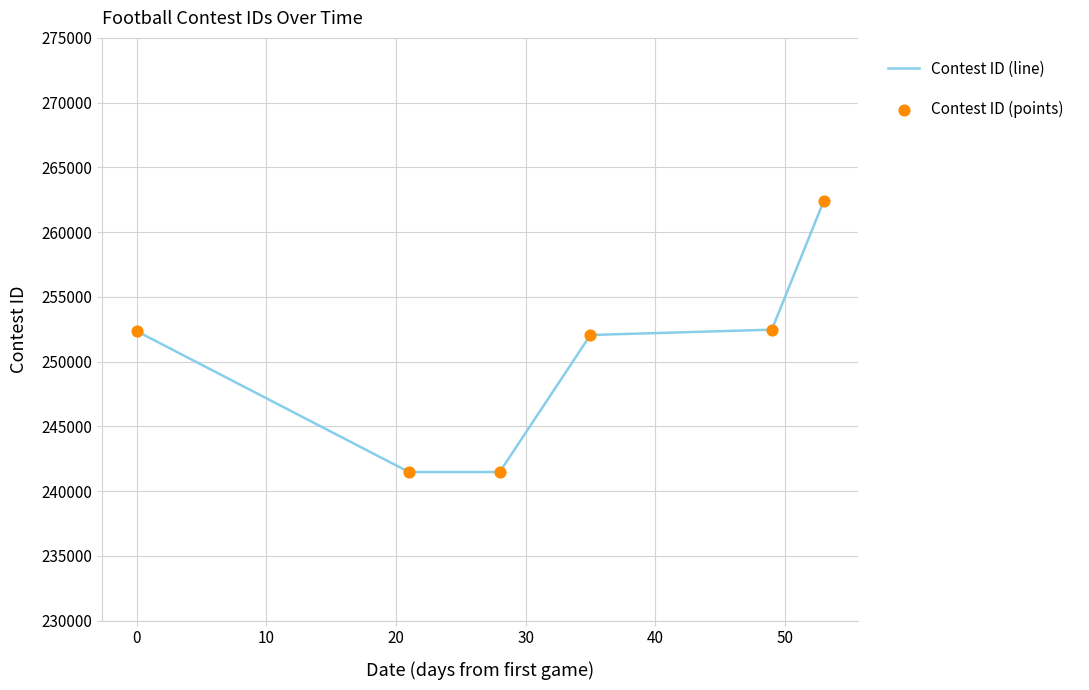

True or false: the data has more than 1 interior local peaks.

False